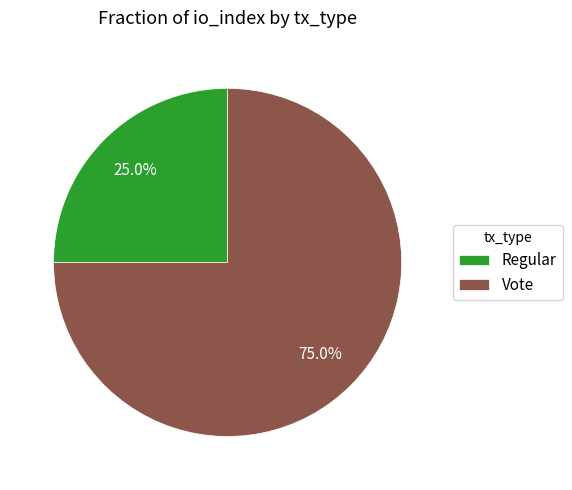

How many slices are in this pie chart?

2